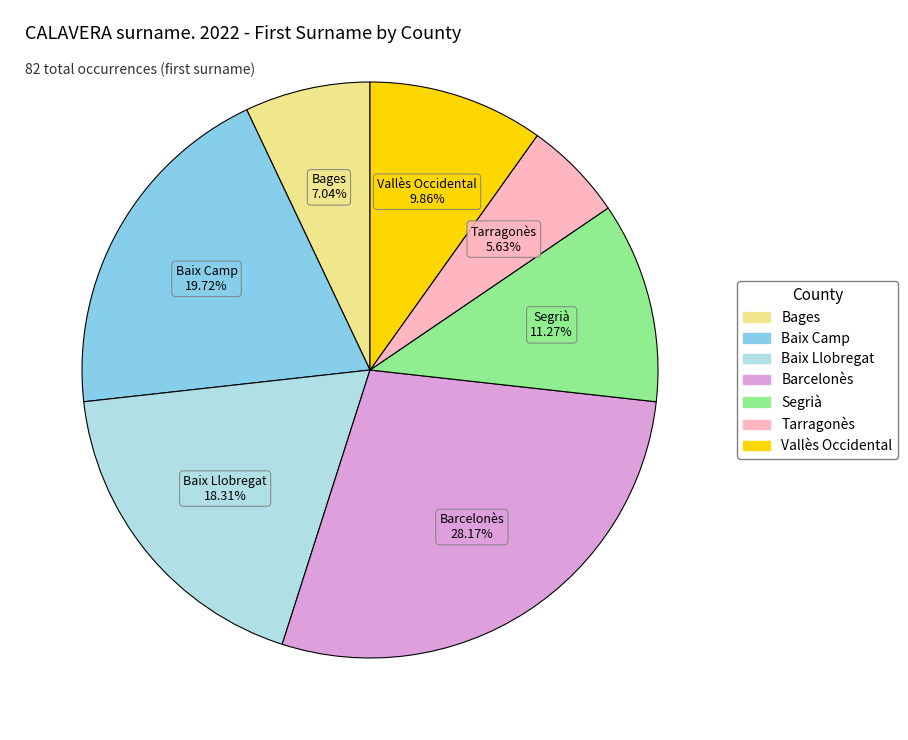

Is there any slice that represents more than half of the pie?

No